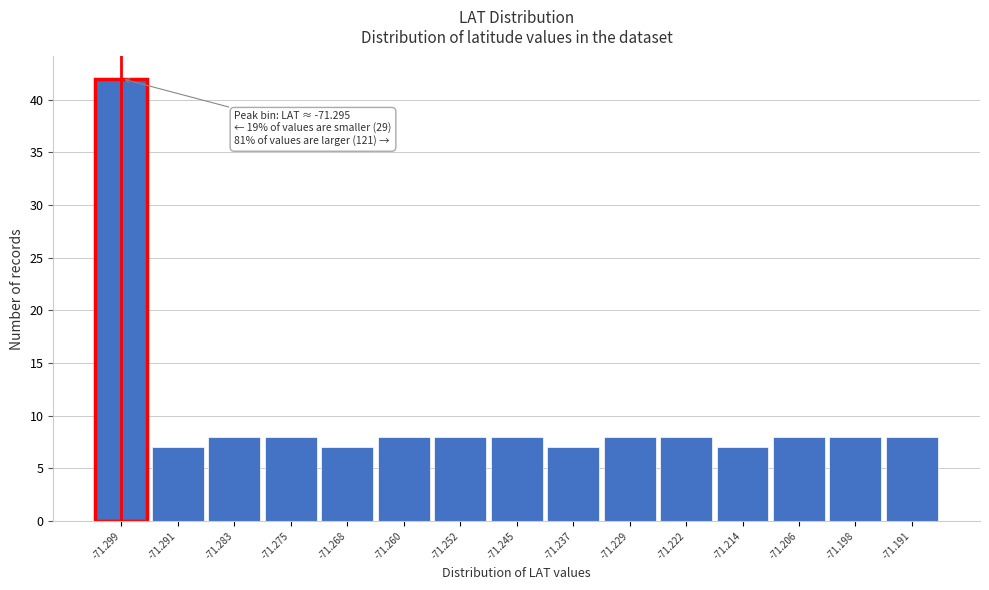

Reading left to right, what are all the values shown in this chart?

-71.299=42	-71.291=7	-71.283=8	-71.275=8	-71.268=7	-71.260=8	-71.252=8	-71.245=8	-71.237=7	-71.229=8	-71.222=8	-71.214=7	-71.206=8	-71.198=8	-71.191=8